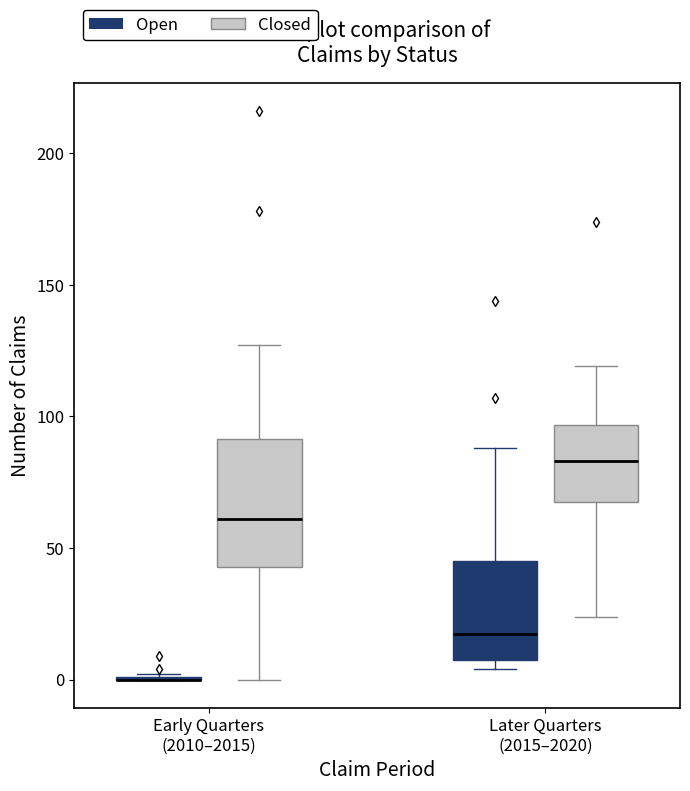

Reading left to right, transcribe this box plot: for each box, give where its median line is, the range the box spans, and where its two whiskers end, as read against the y-axis. The values are not printed on the chart, so give them approximately, as read against the axis.

Early Quarters (2010–2015) (Open): box collapsed to a line at 0, whiskers 0 to 0
Early Quarters (2010–2015) (Closed): median 60, box 45 to 90, whiskers 0 to 125
Later Quarters (2015–2020) (Open): median 20, box 10 to 45, whiskers 5 to 90
Later Quarters (2015–2020) (Closed): median 85, box 70 to 95, whiskers 25 to 120